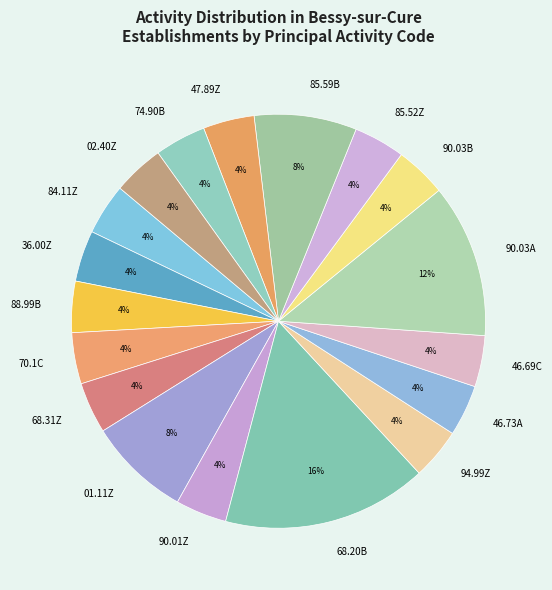

Is the sum of 90.01Z and 36.00Z greater than half?

No